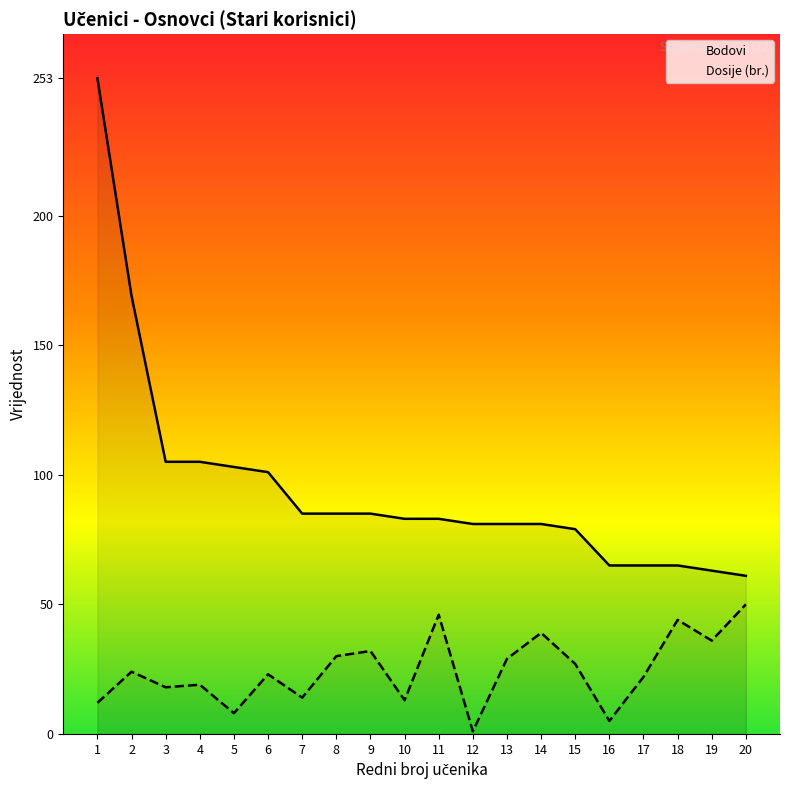

At how many categories does at least one series exceed 6?

20